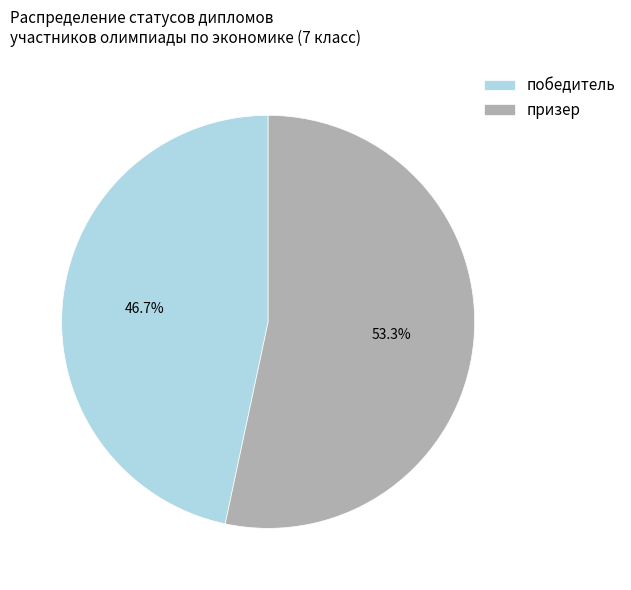

Which has a higher value, победитель or призер?

призер